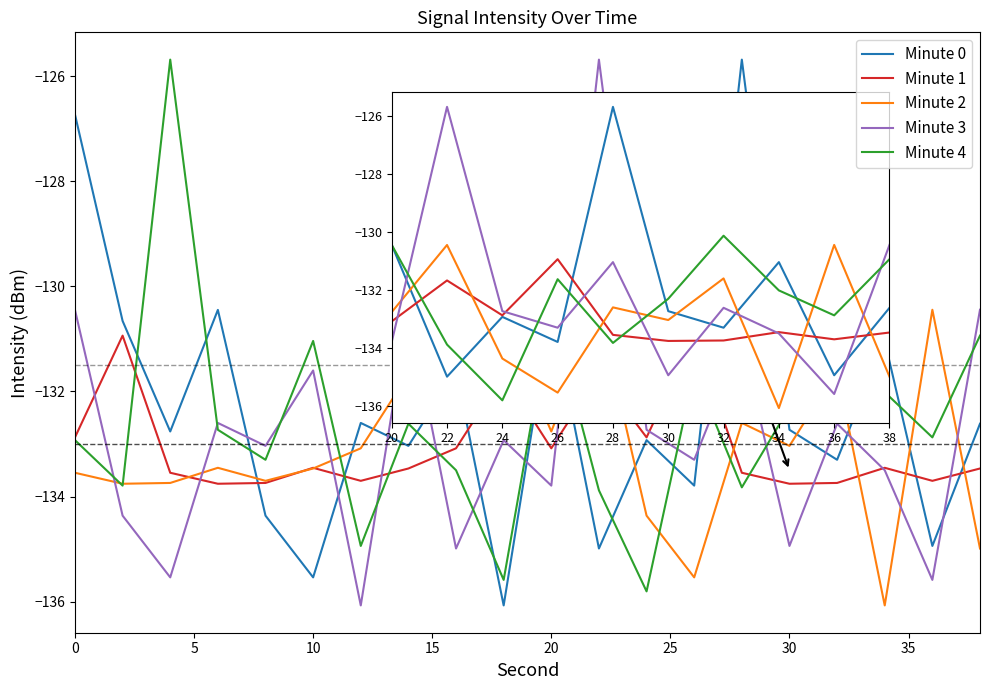

Which series ends up on top after the final intersection of Minute 0 and Minute 4?

Minute 4